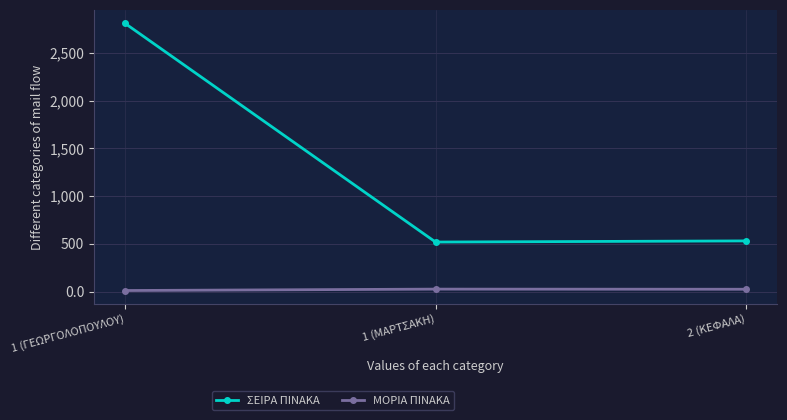

Which series has the widest spread of values?

ΣΕΙΡΑ ΠΙΝΑΚΑ